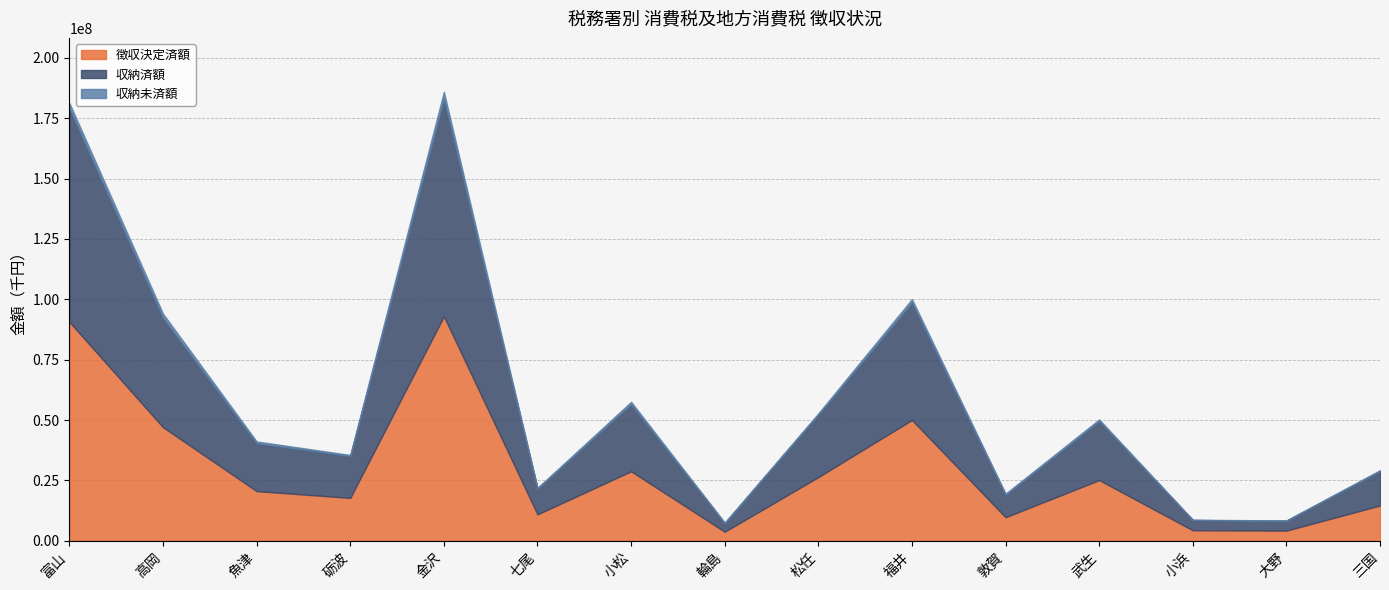

What is the total value across all series at 大野?

8415043